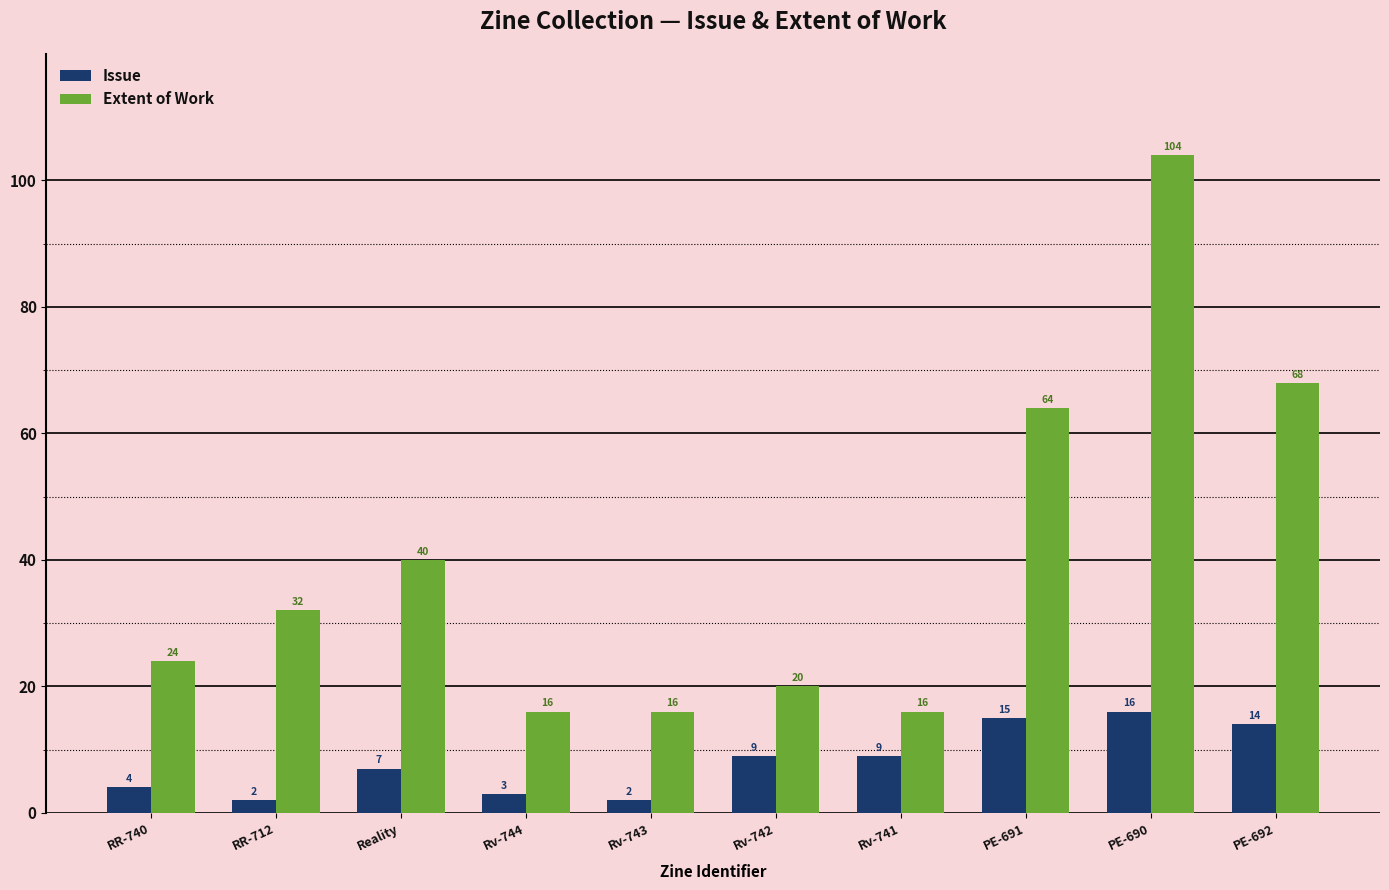

What are all the series names shown in the legend?

Issue, Extent of Work